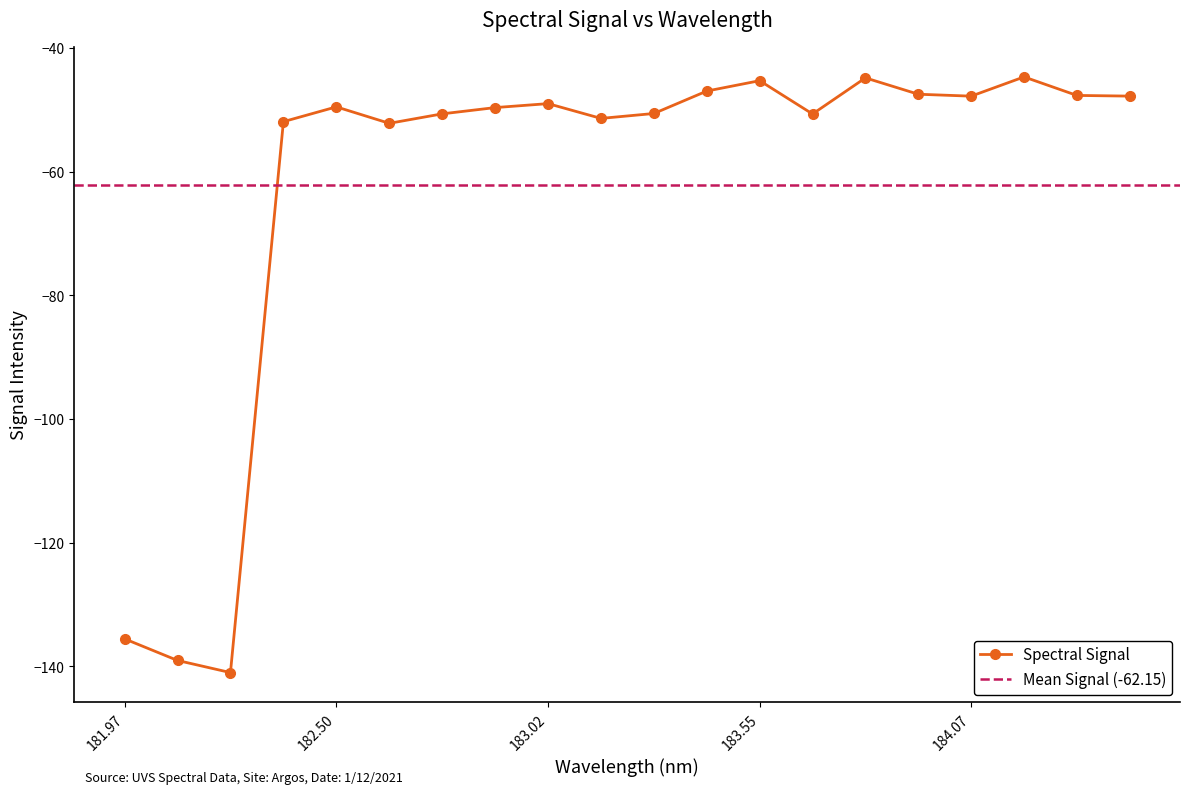

True or false: there are more than 1 points higher than both neighbors.

True